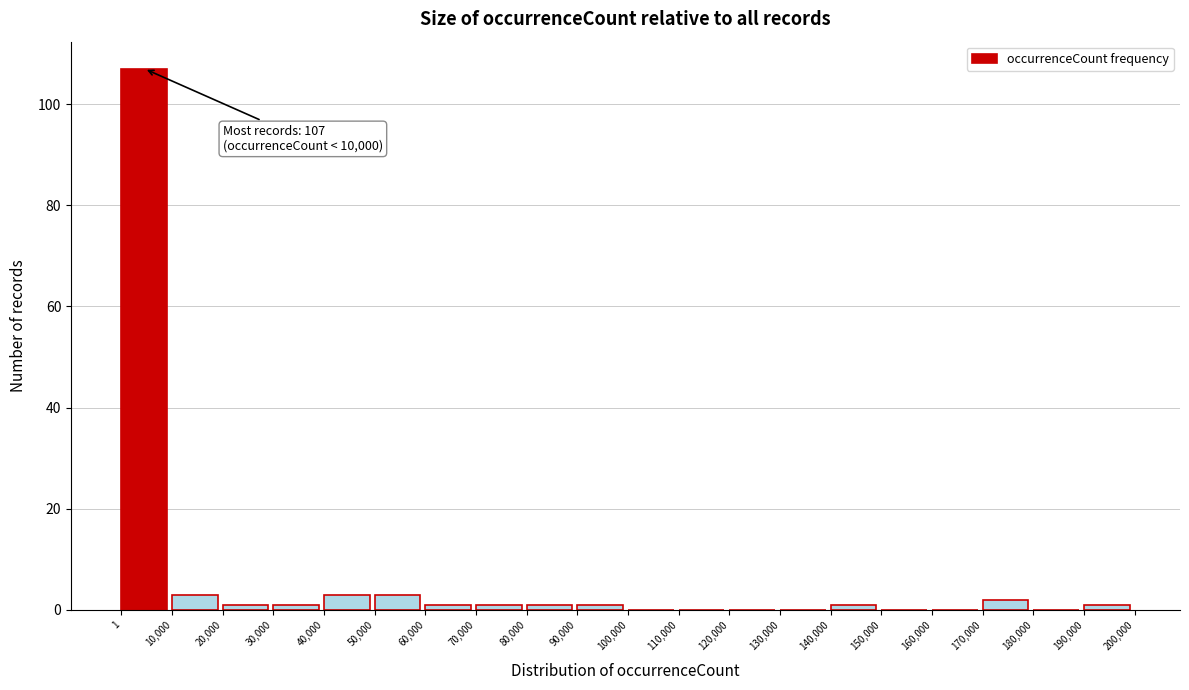

Which range on the x-axis has the tallest bar?

1 to 10,000